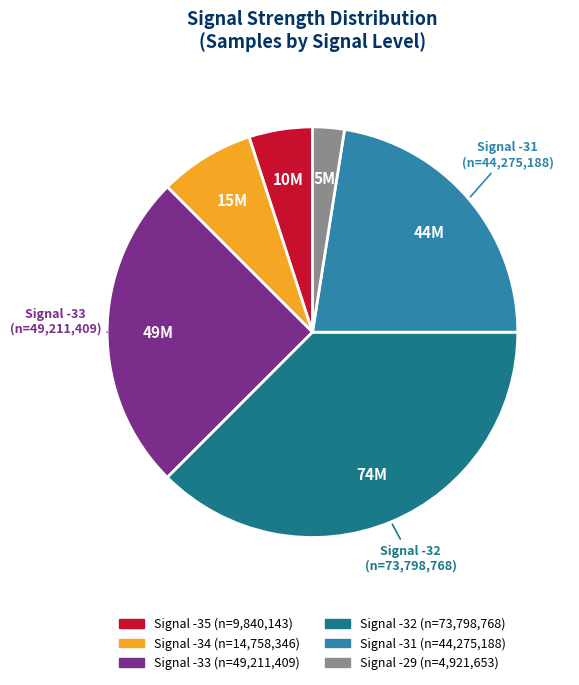

Is there any slice that represents more than half of the pie?

No